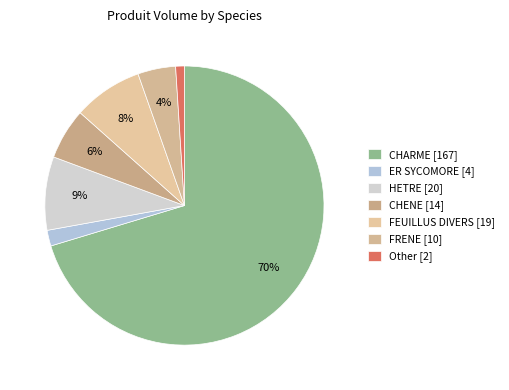

Do CHENE and HETRE together represent more than half of the pie?

No